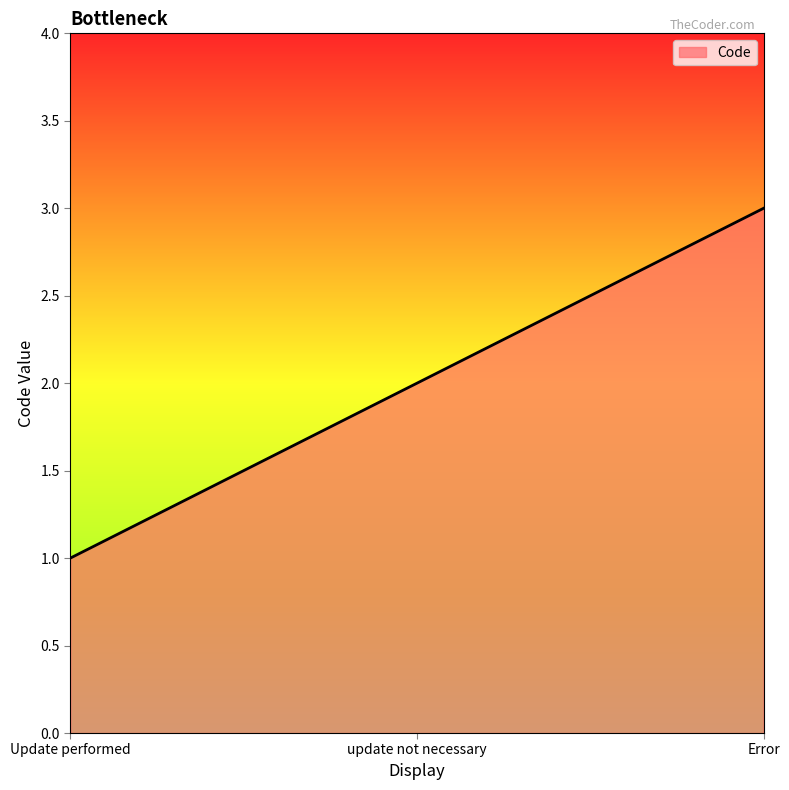

The value at Update performed is 0. True or false?

False